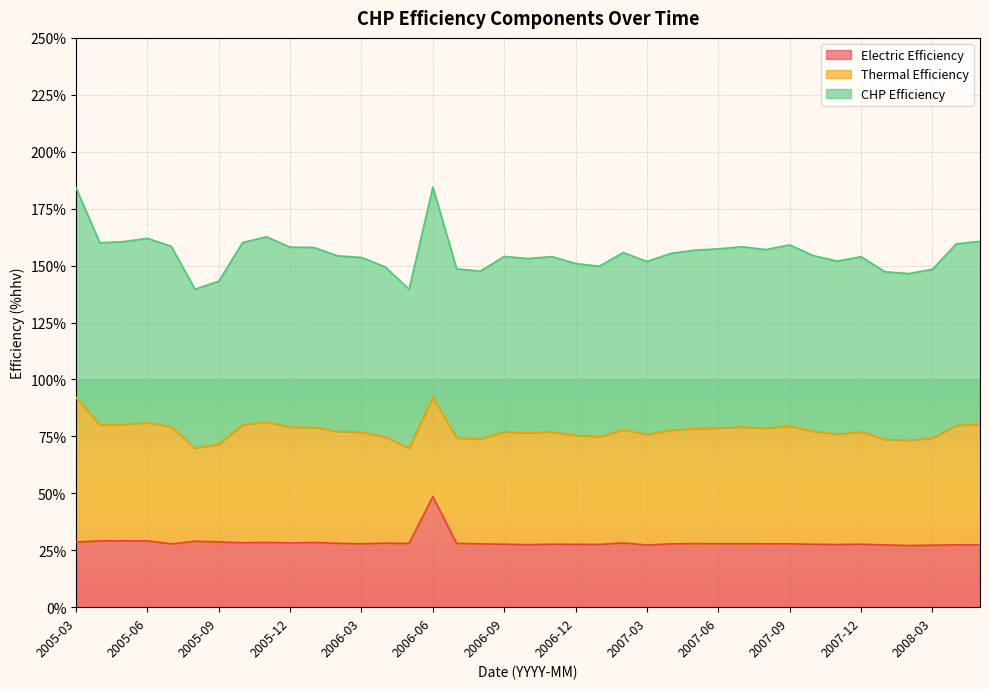

True or false: CHP Efficiency and Electric Efficiency cross at least once.

False